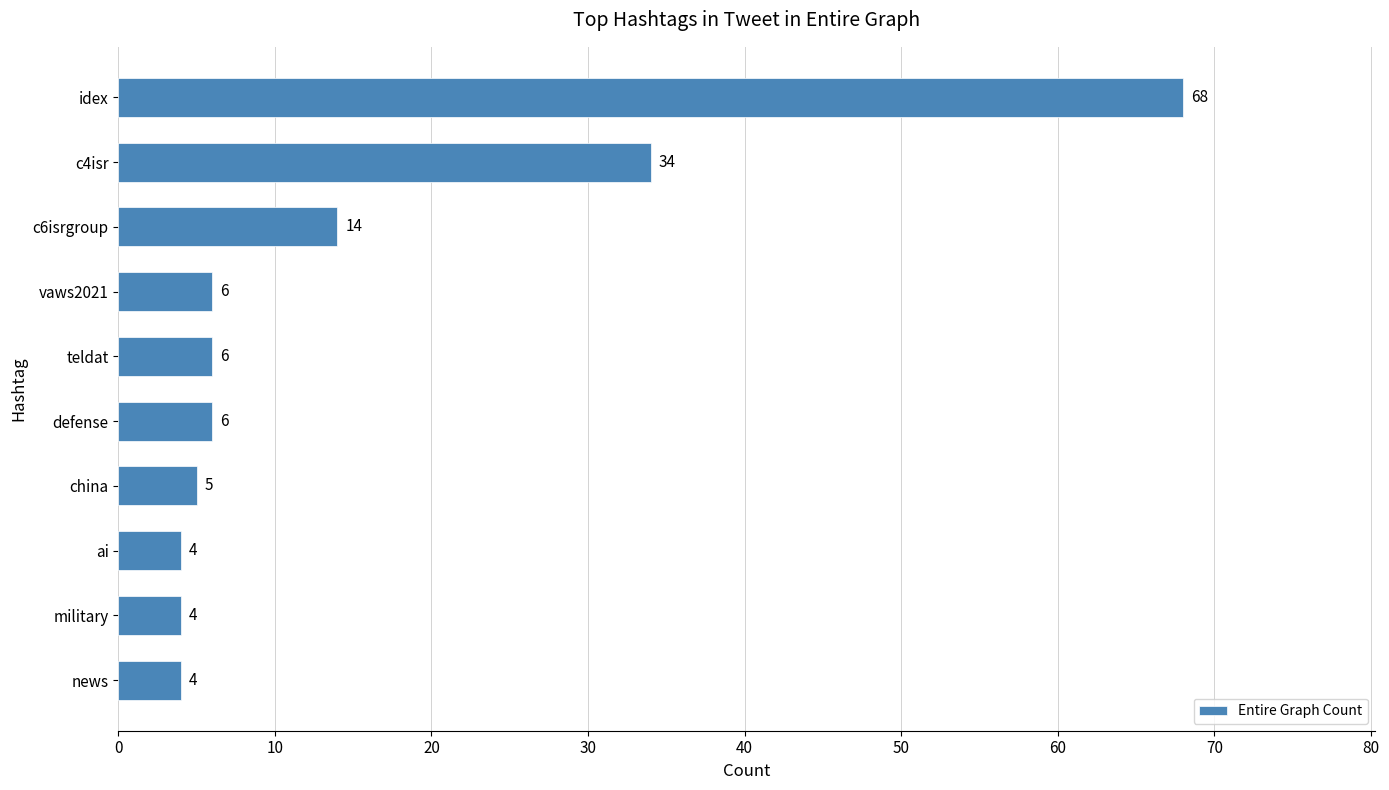

True or false: the data shows 4 at news.

True